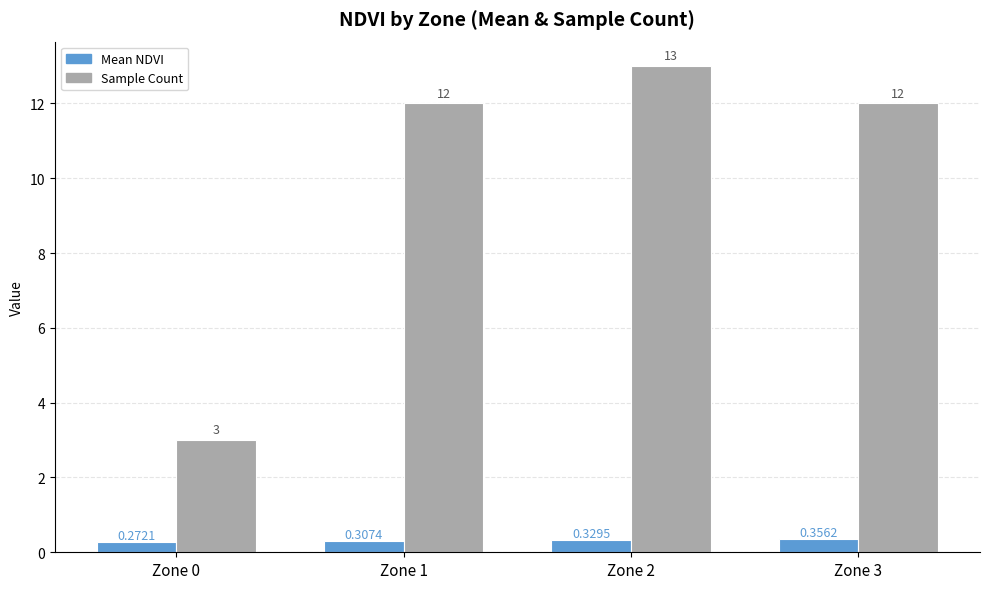

How many distinct data groups are displayed?

2